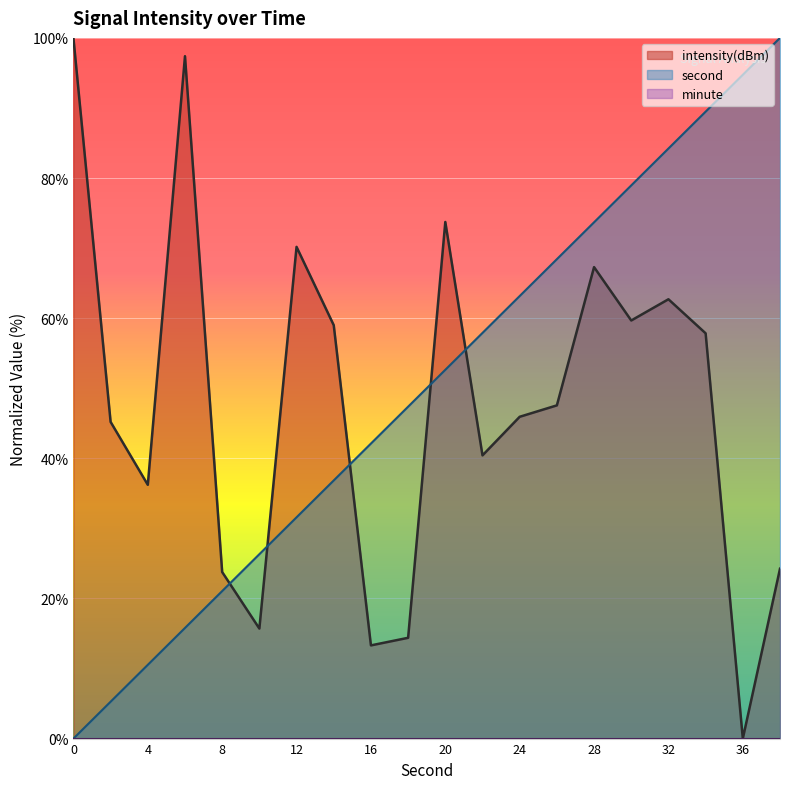

Rank the categories by intensity(dBm) value from lowest to highest.

36, 16, 18, 10, 8, 38, 4, 22, 2, 24, 26, 34, 14, 30, 32, 28, 12, 20, 6, 0